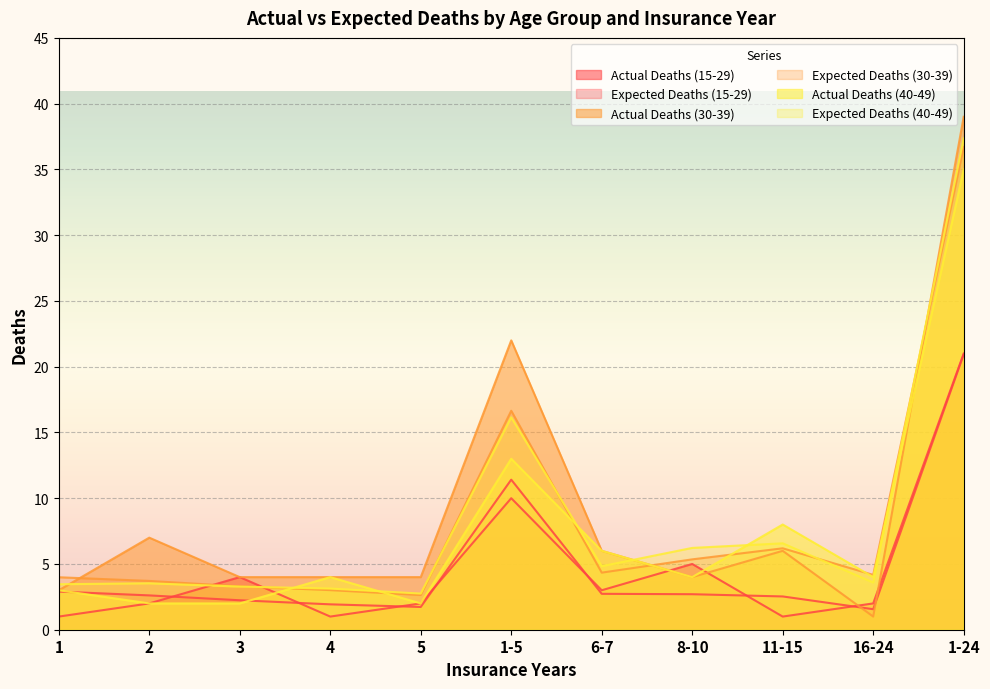

What is the spread (max minus min) of values at 6-7?

3.3